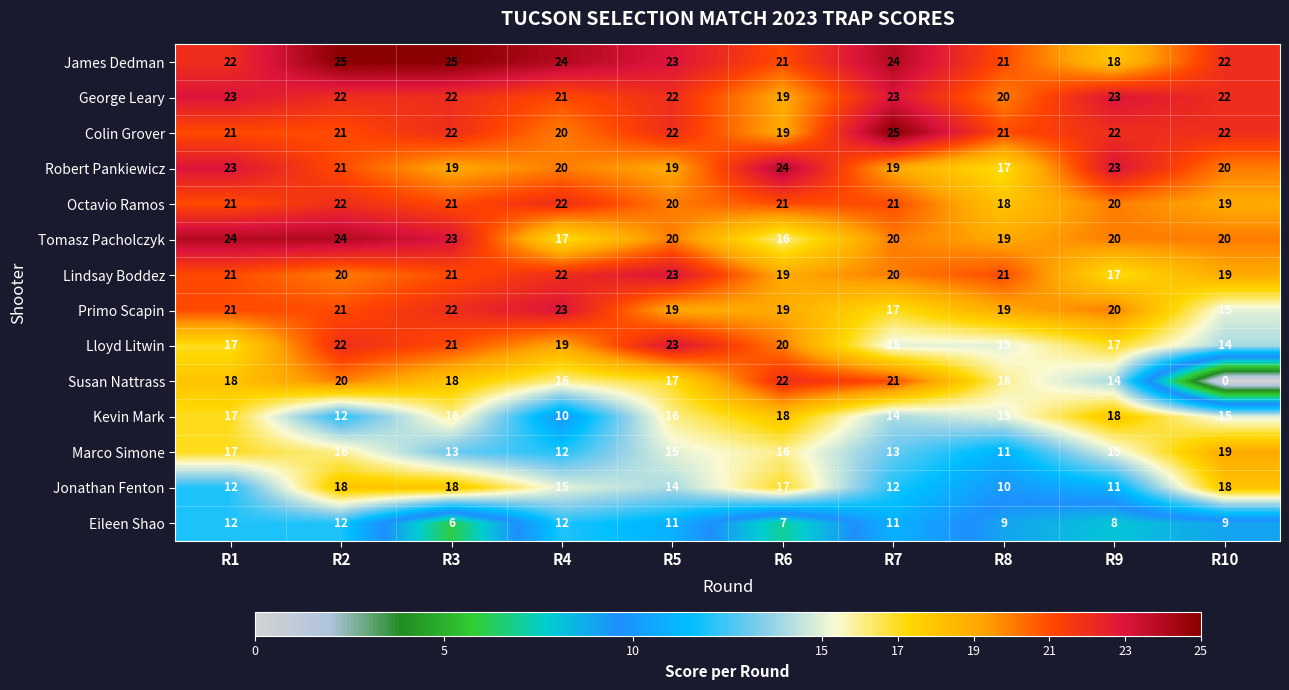

Where does the Jonathan Fenton series first go above 15?

R2